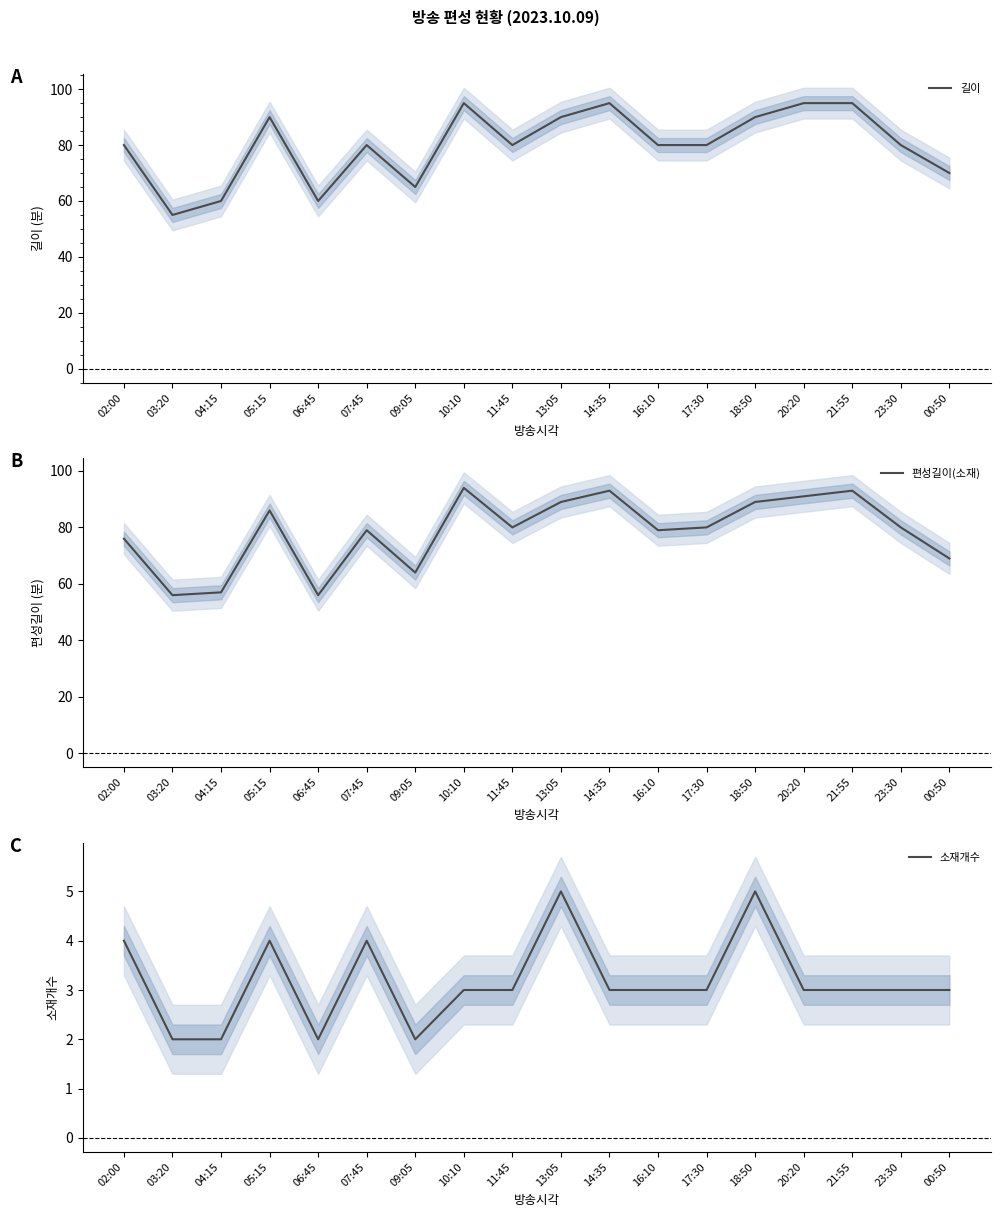

Is the value of 소재개수 at 06:45 greater than the value of 길이 at 05:15?

No